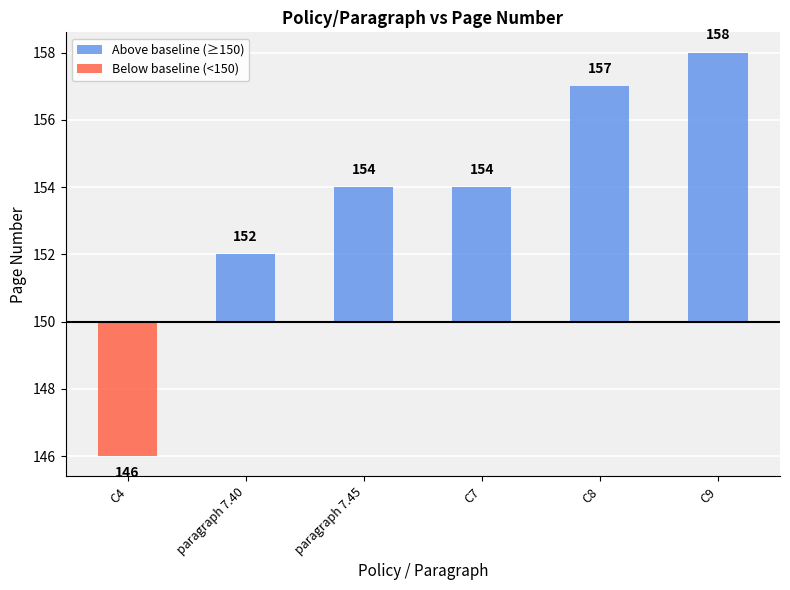

What is the label of the 4th bar from the right?

paragraph 7.45